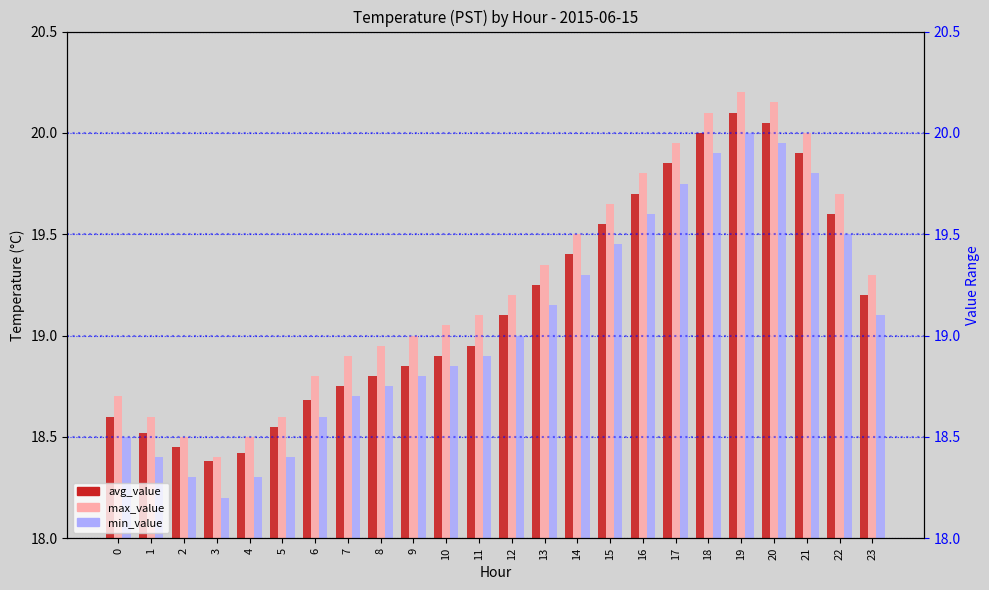

How many data points in min_value are less than 19?

12